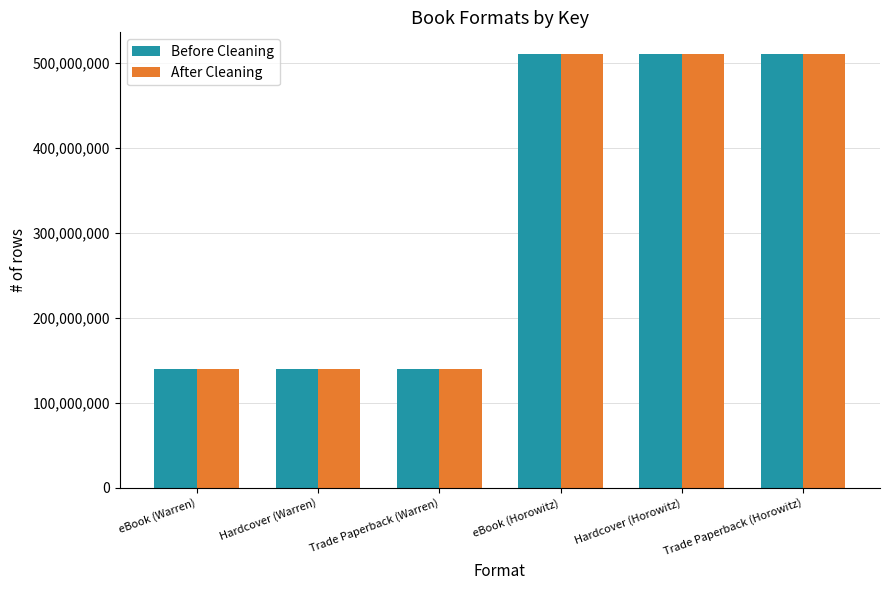

What is the total value across all series at Trade Paperback (Warren)?

278270378